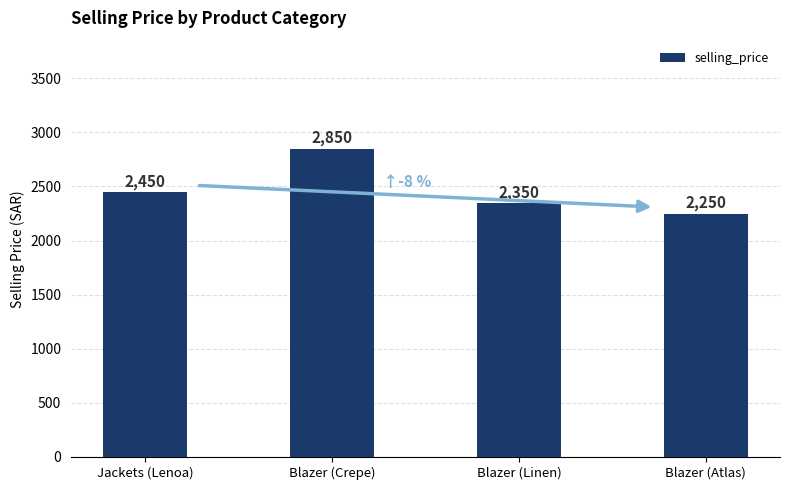

Reading right to left, transcribe all the data shown in this chart.

2250	2350	2850	2450